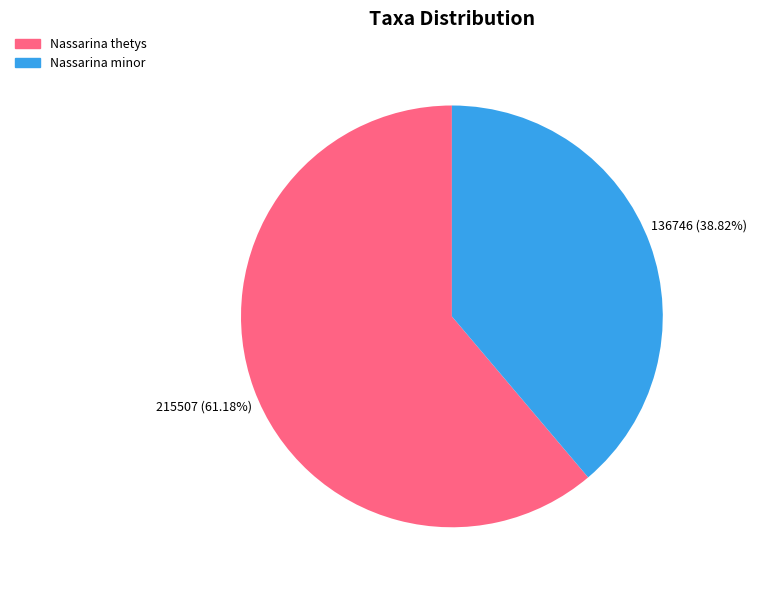

Count the number of slices in the pie.

2